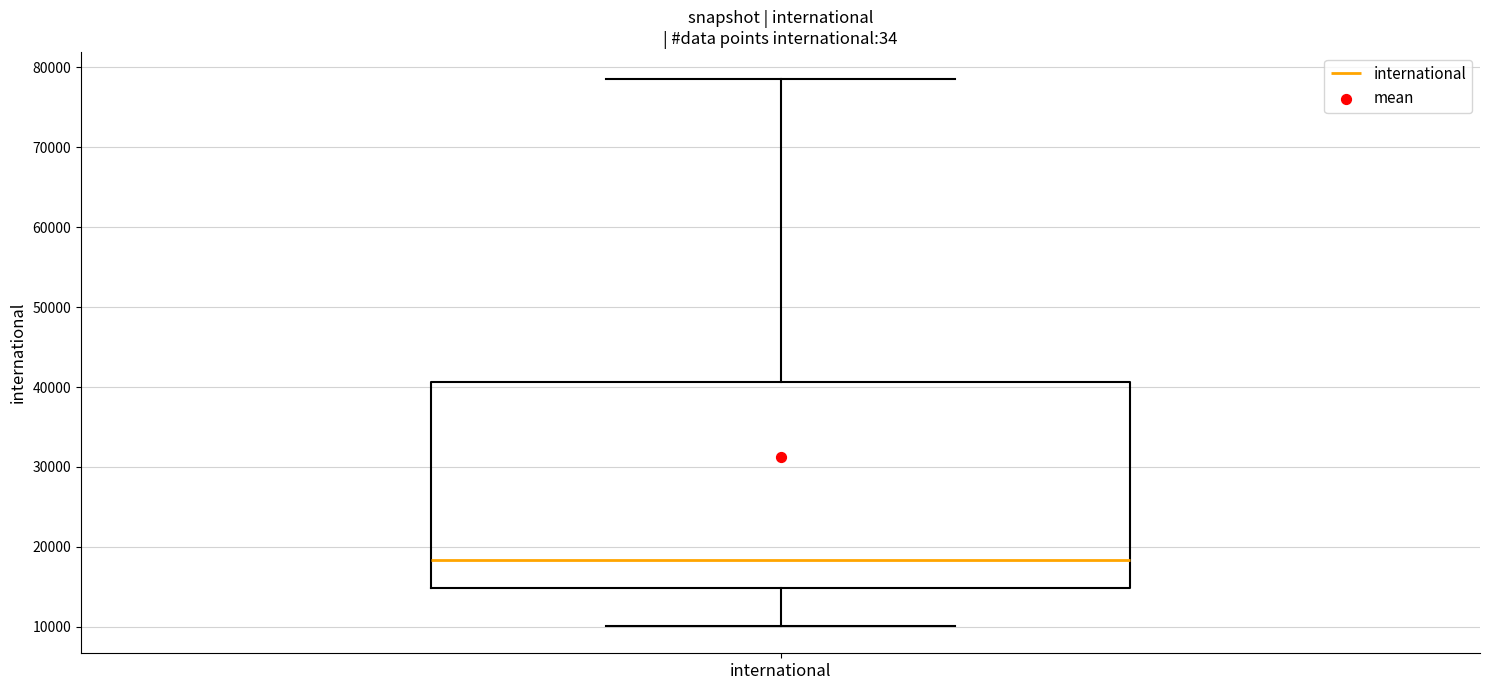

Transcribe this box plot: give where the median line is, the range the box spans, and where the two whiskers end, as read against the y-axis. The values are not printed on the chart, so give them approximately, as read against the axis.

median 18000, box 15000 to 41000, whiskers 10000 to 79000